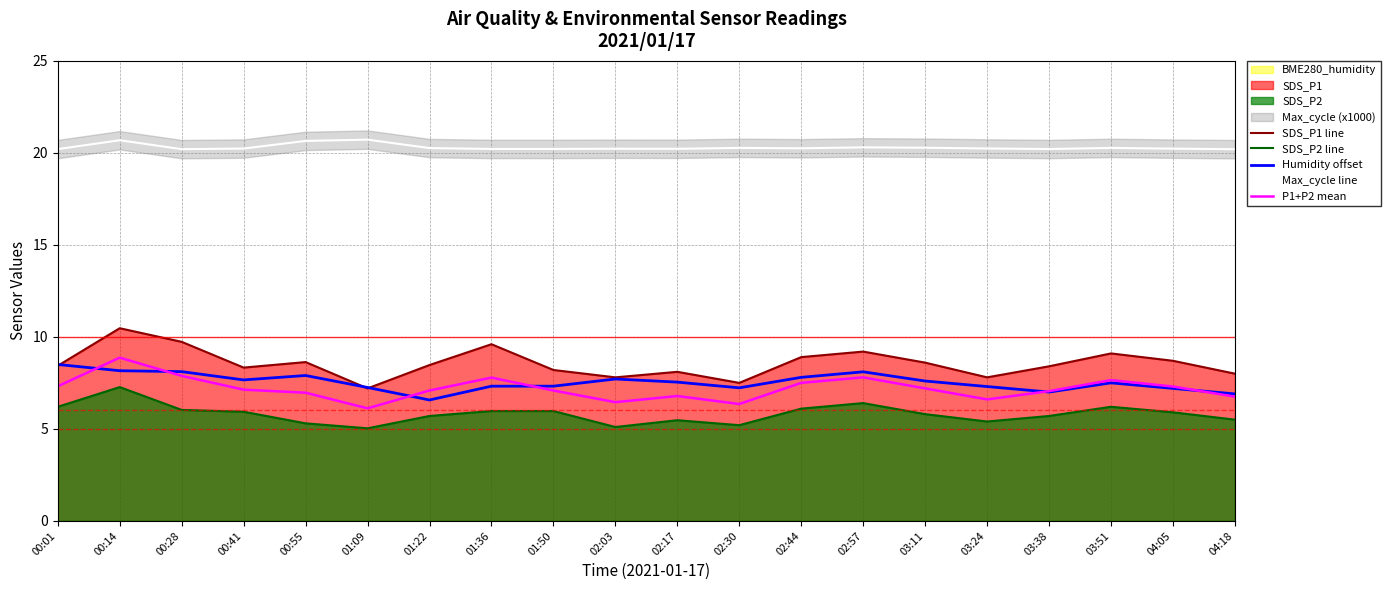

List the labels in order of P1+P2 mean value, smallest first.

01:09, 02:30, 02:03, 03:24, 04:18, 02:17, 00:55, 03:38, 01:50, 01:22, 00:41, 03:11, 04:05, 00:01, 02:44, 03:51, 01:36, 02:57, 00:28, 00:14